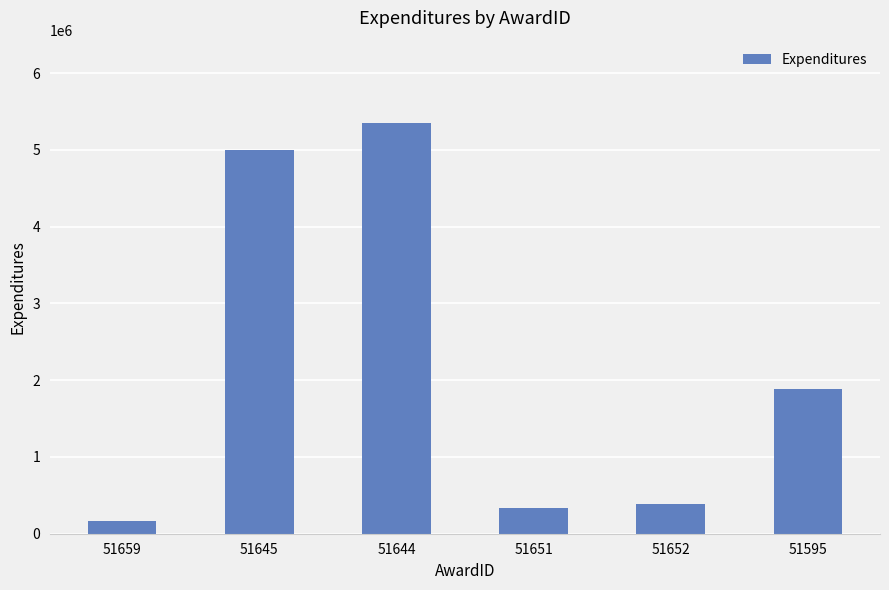

Which category has the highest value across all series?

51644